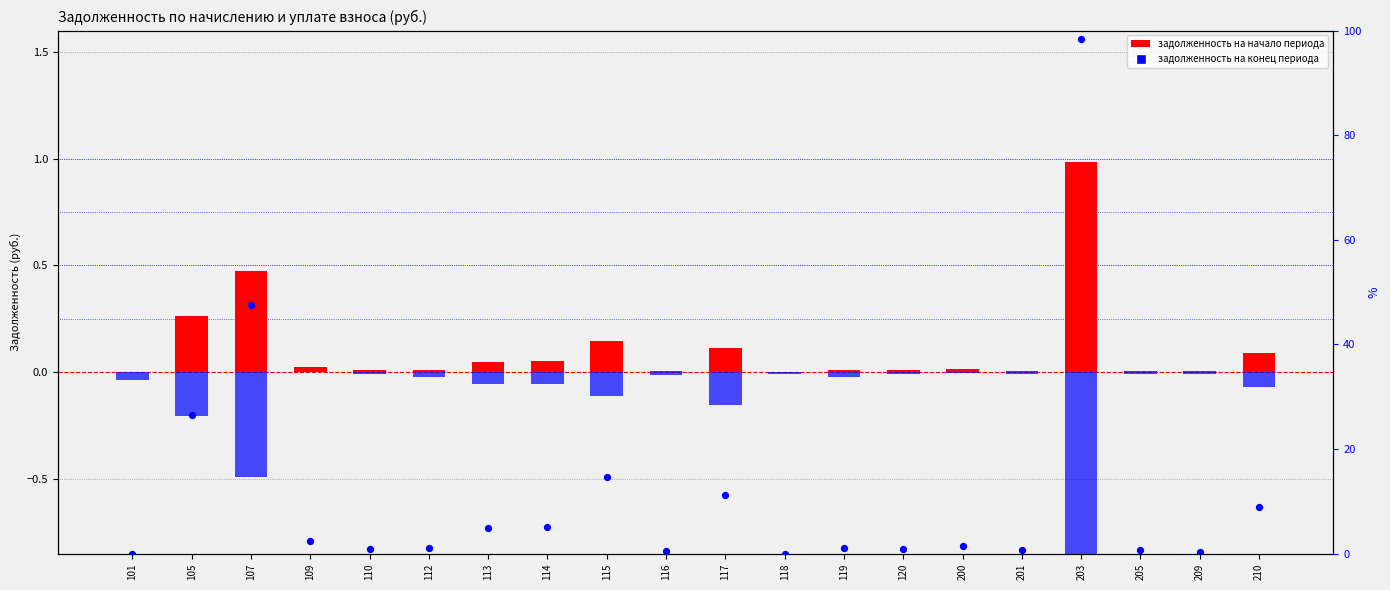

Is the value of percentile rank within the sample at 120 greater than the value of задолженность (конец периода) at 209?

Yes